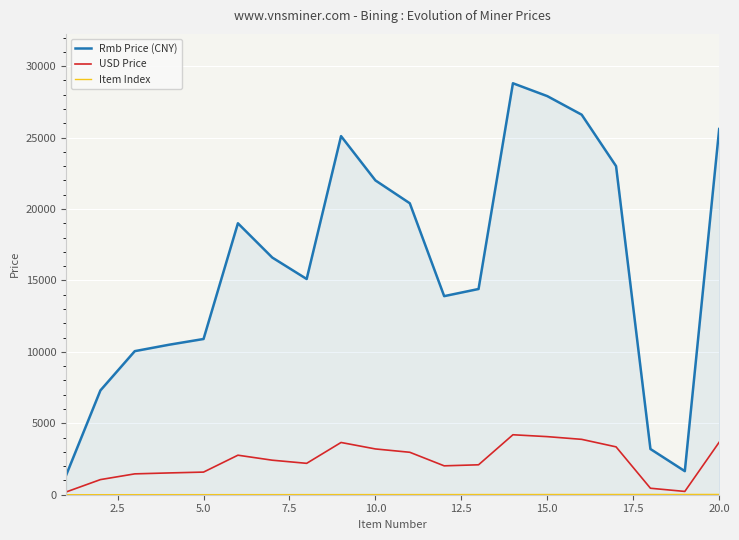

What is the minimum value shown in the chart?

1.0